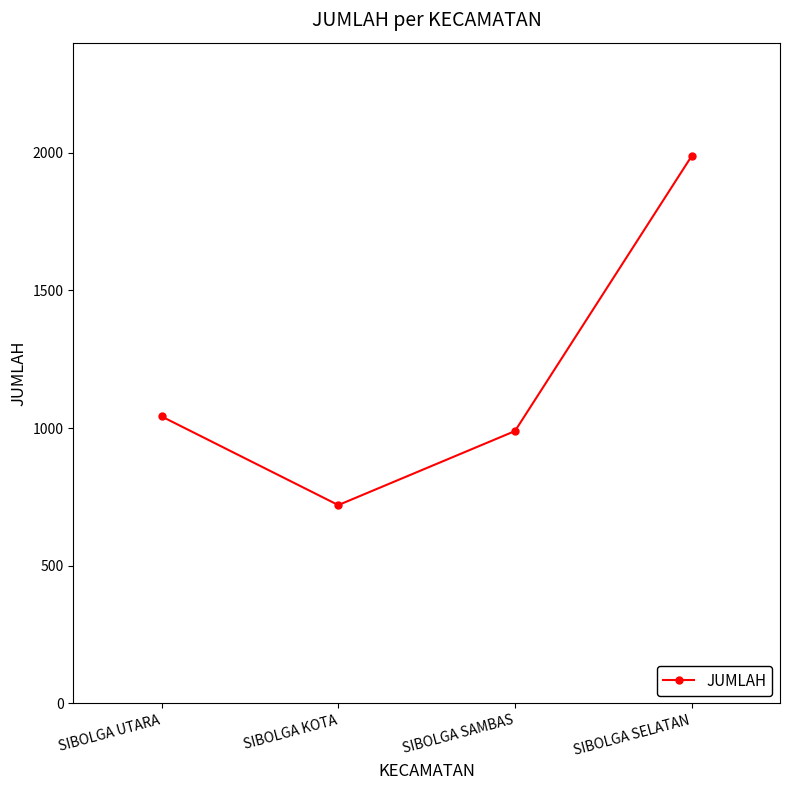

How many data points does each series have?

4